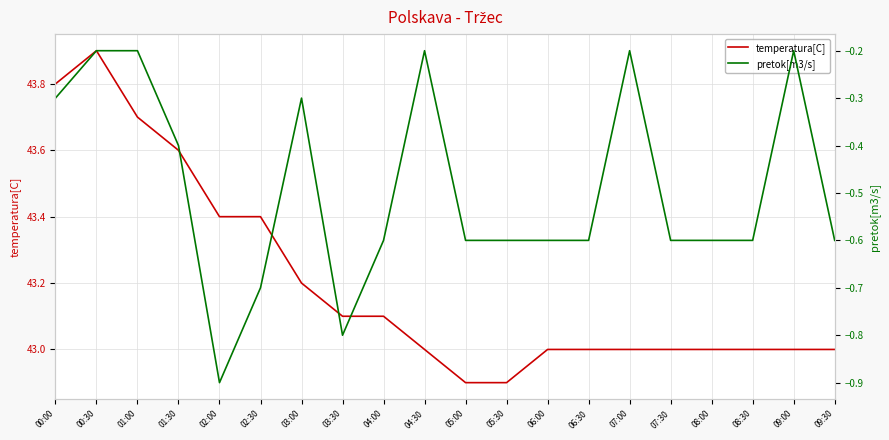

Is the value of temperatura[C] at 00:00 greater than the value of pretok[m3/s] at 01:30?

Yes